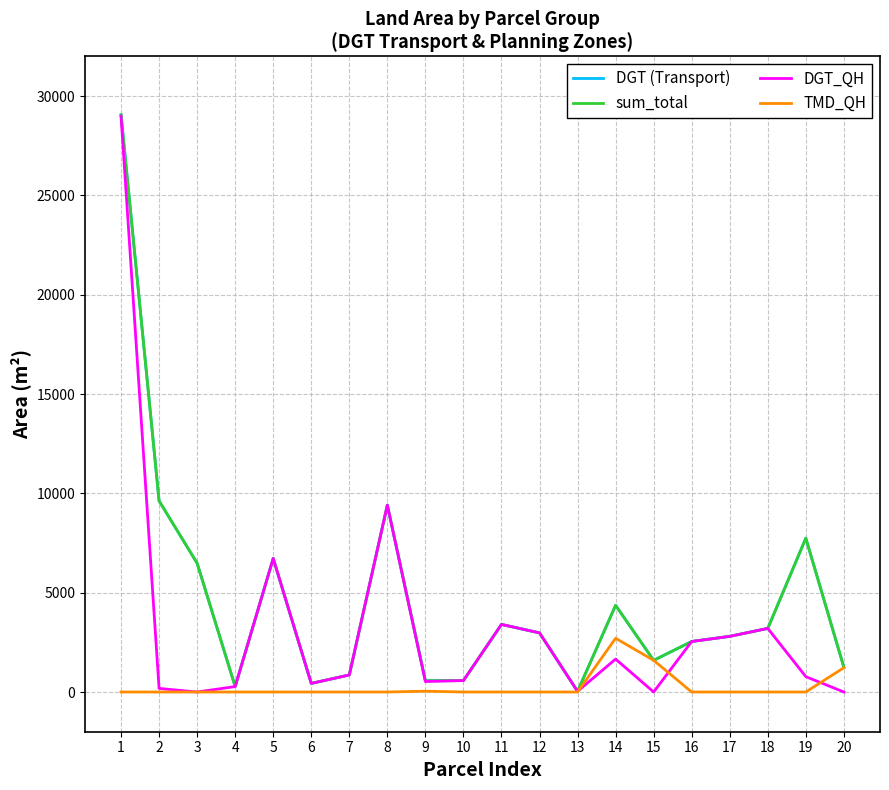

Which category has the highest value in the sum_total series?

1